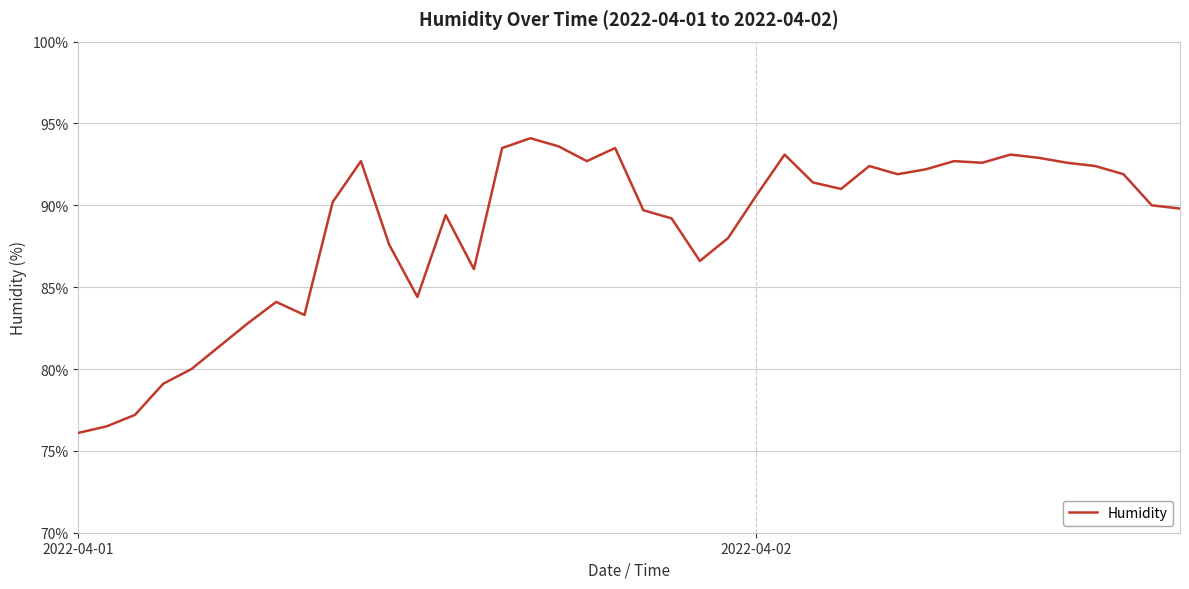

What is the maximum value shown in the chart?

94.1